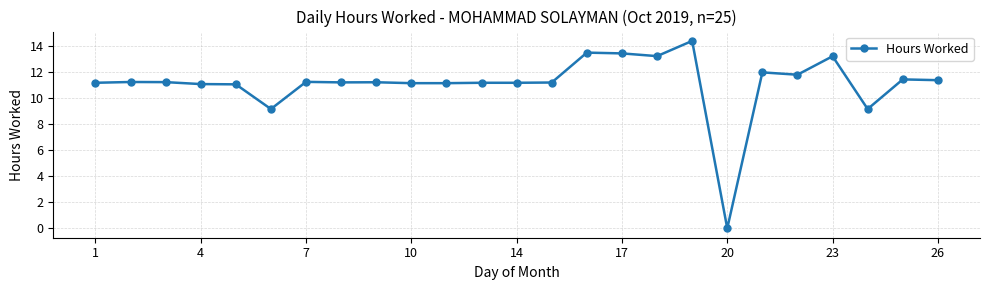

True or false: there are more than 2 points higher than both neighbors.

True